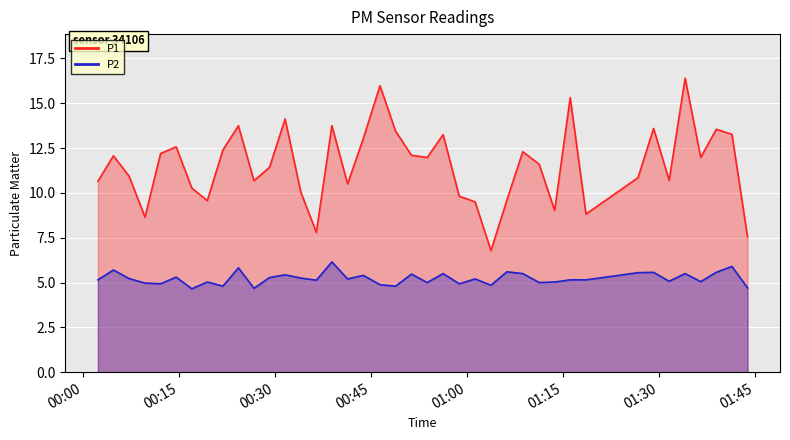

What is the difference between the second highest and minimum values in the P1 series?

9.2